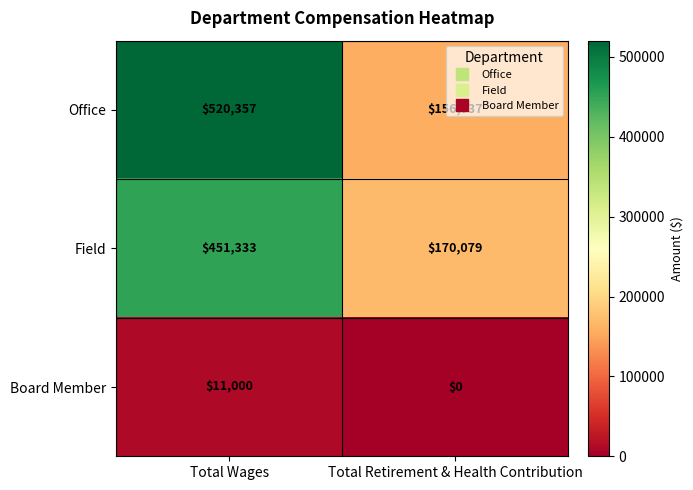

Which category has the lowest value across all series?

Total Retirement & Health Contribution